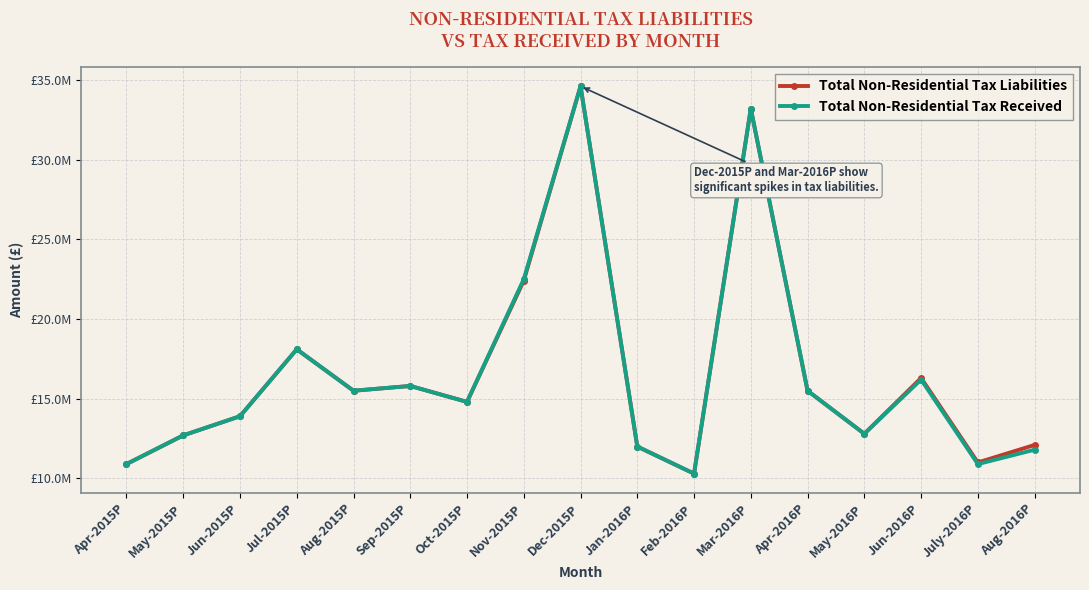

What are all the series names shown in the legend?

Total Non-Residential Tax Liabilities, Total Non-Residential Tax Received